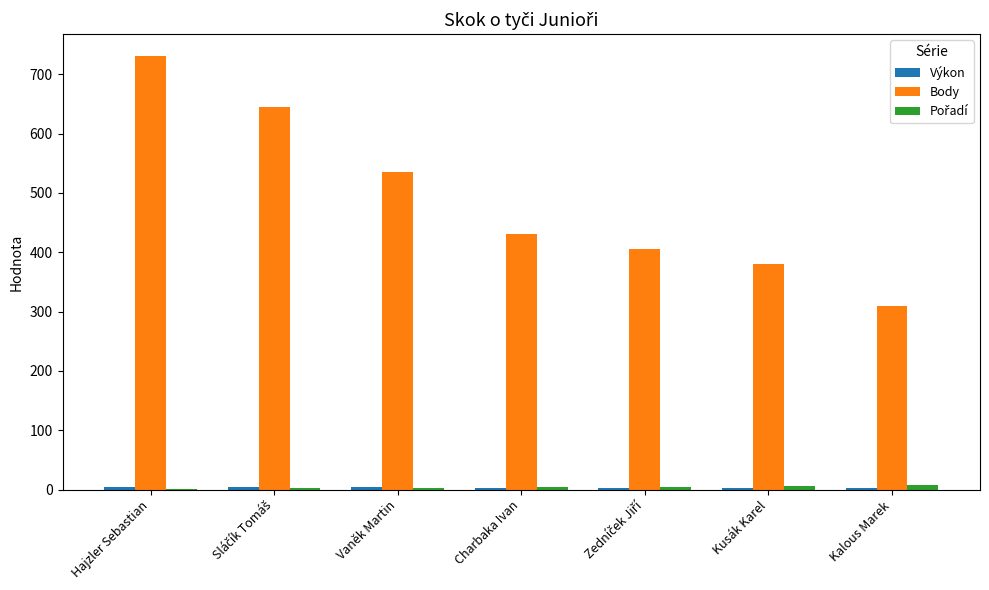

Count the number of data series in this chart.

3